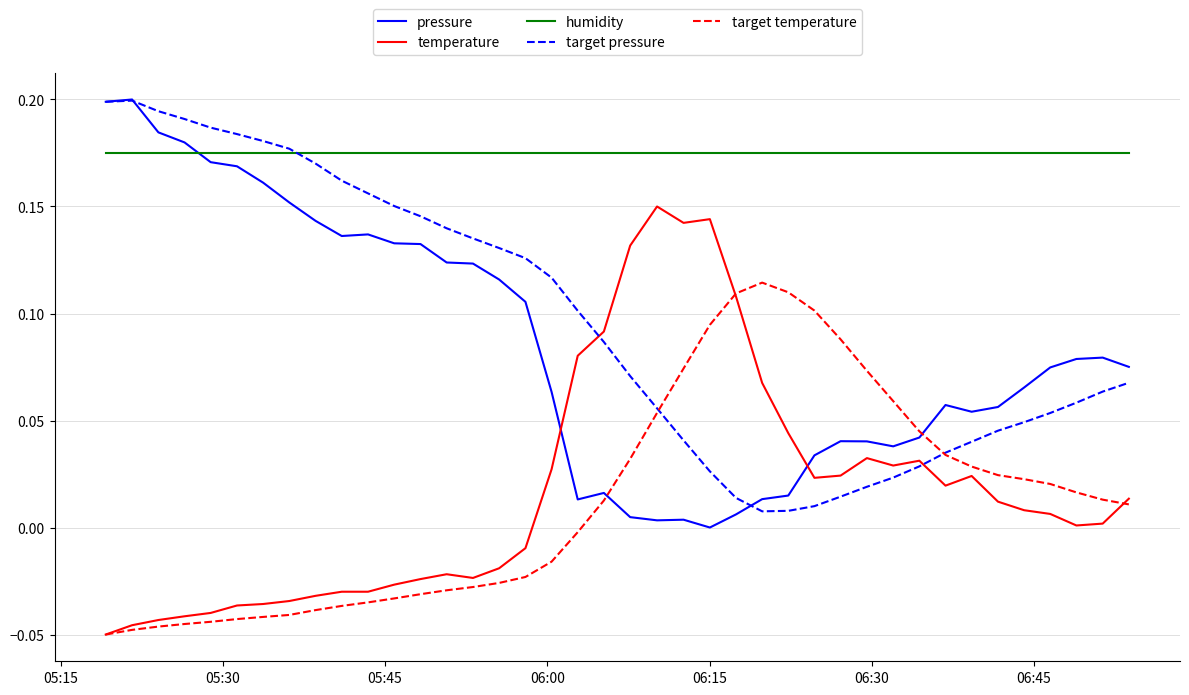

Which series has the largest total across all categories?

humidity